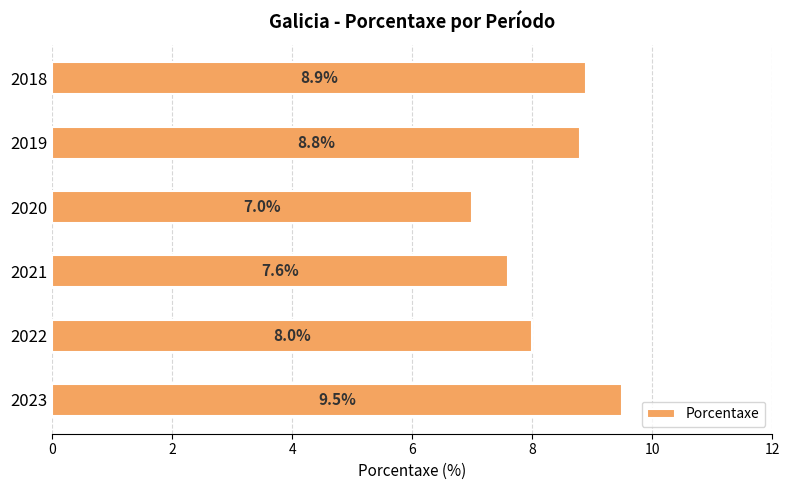

Which category has the lowest value across all series?

2020